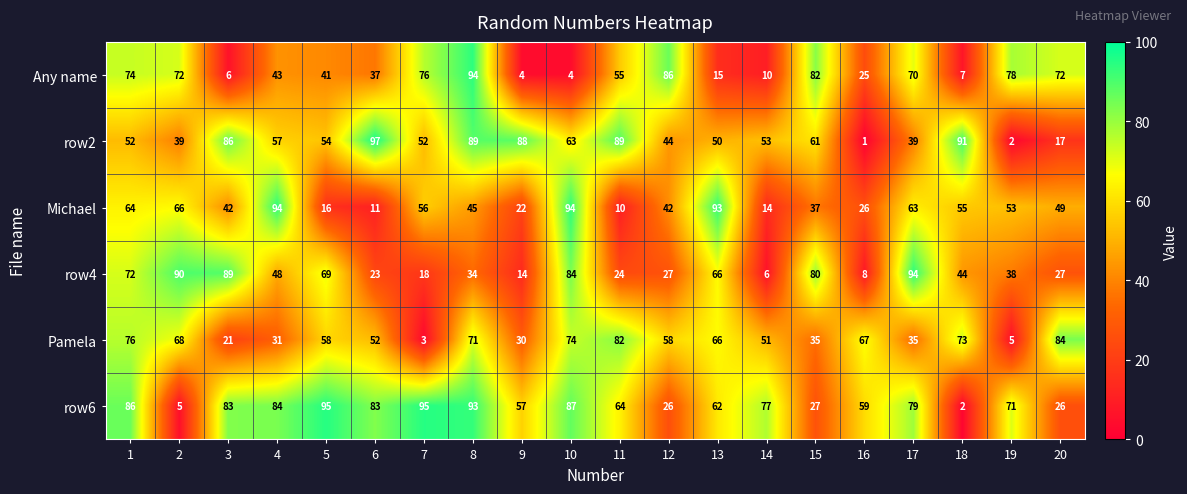

Which series has the largest range (max minus min)?

row2